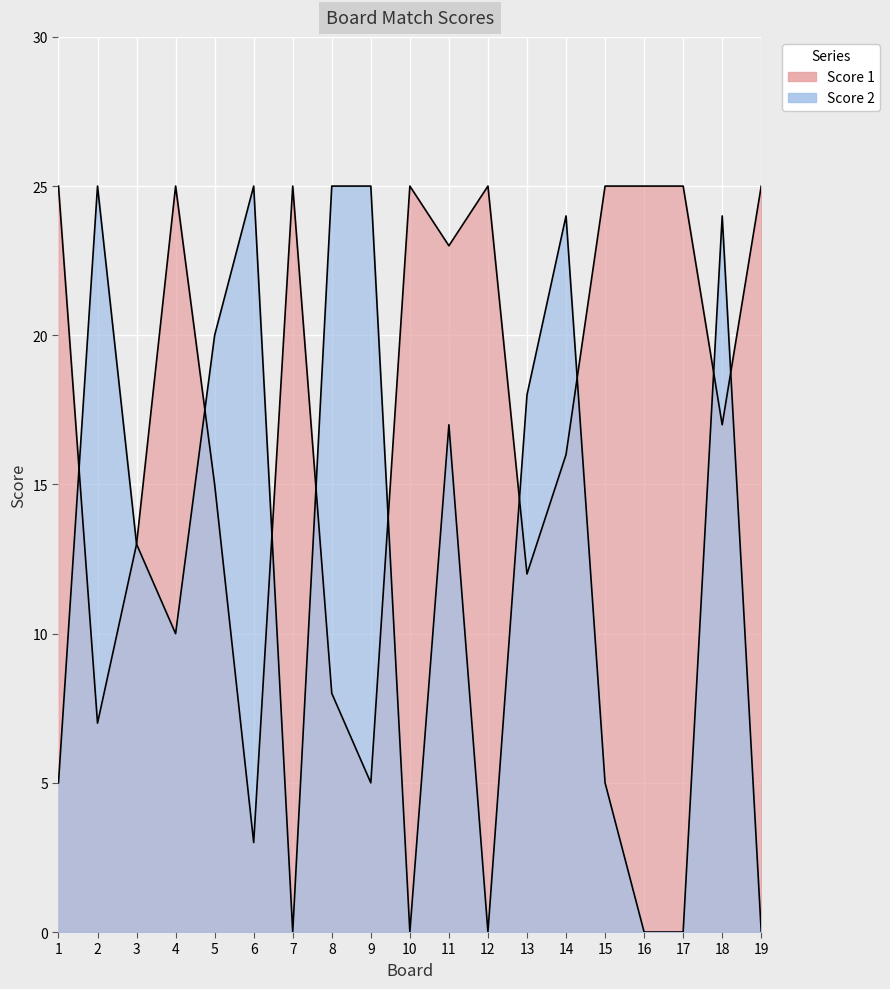

What is the sum of the Score 1 values at 12 and 13?

37